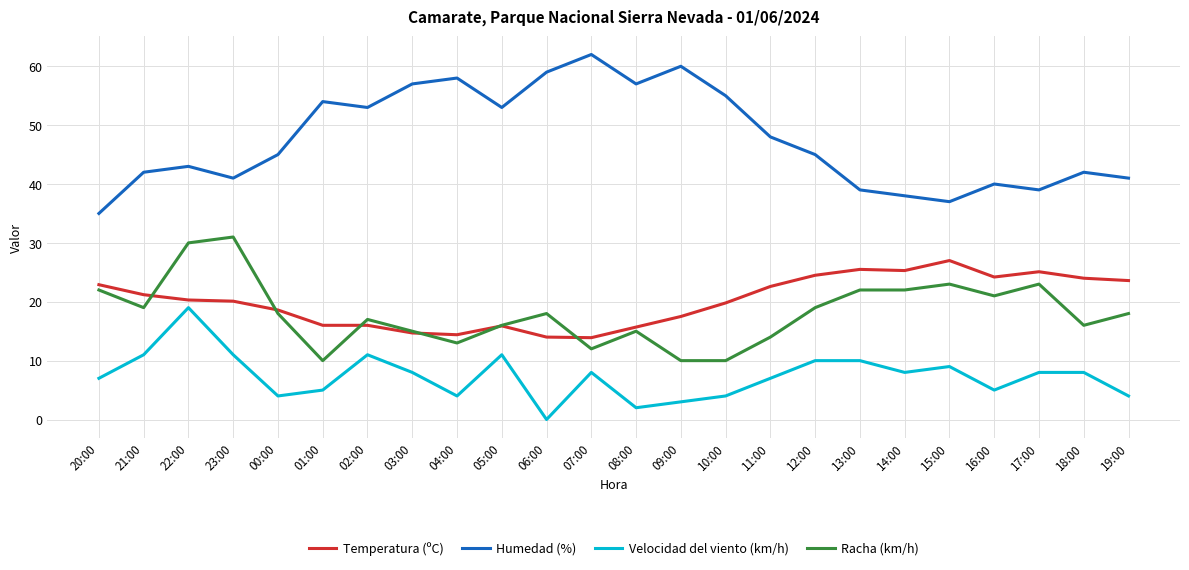

What are all the series names shown in the legend?

Temperatura (ºC), Humedad (%), Velocidad del viento (km/h), Racha (km/h)